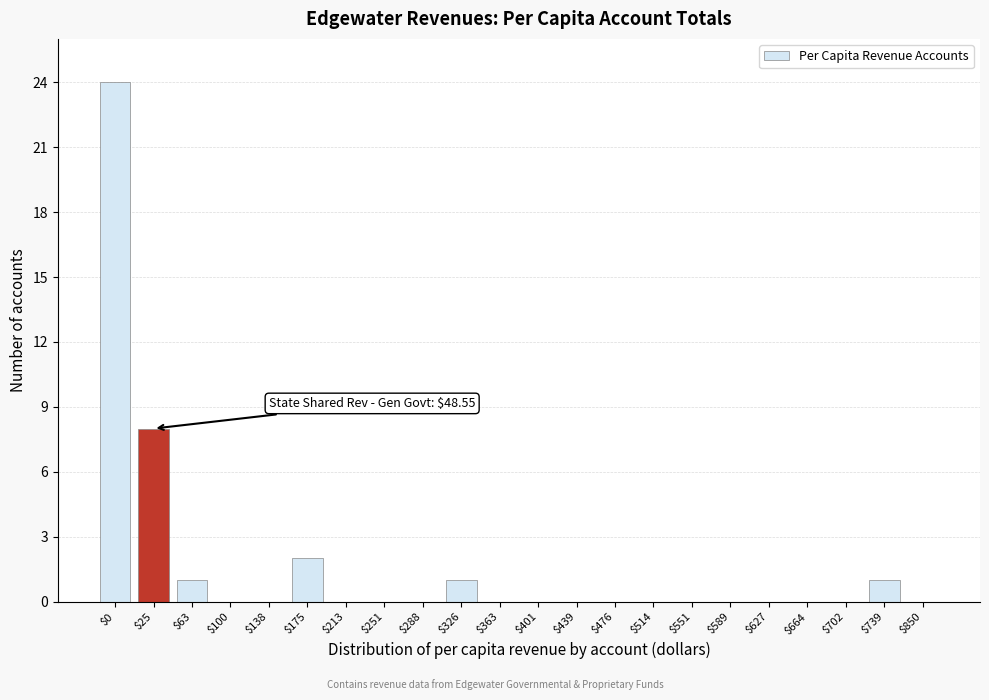

Where is the data nearest to the value 12?

$25